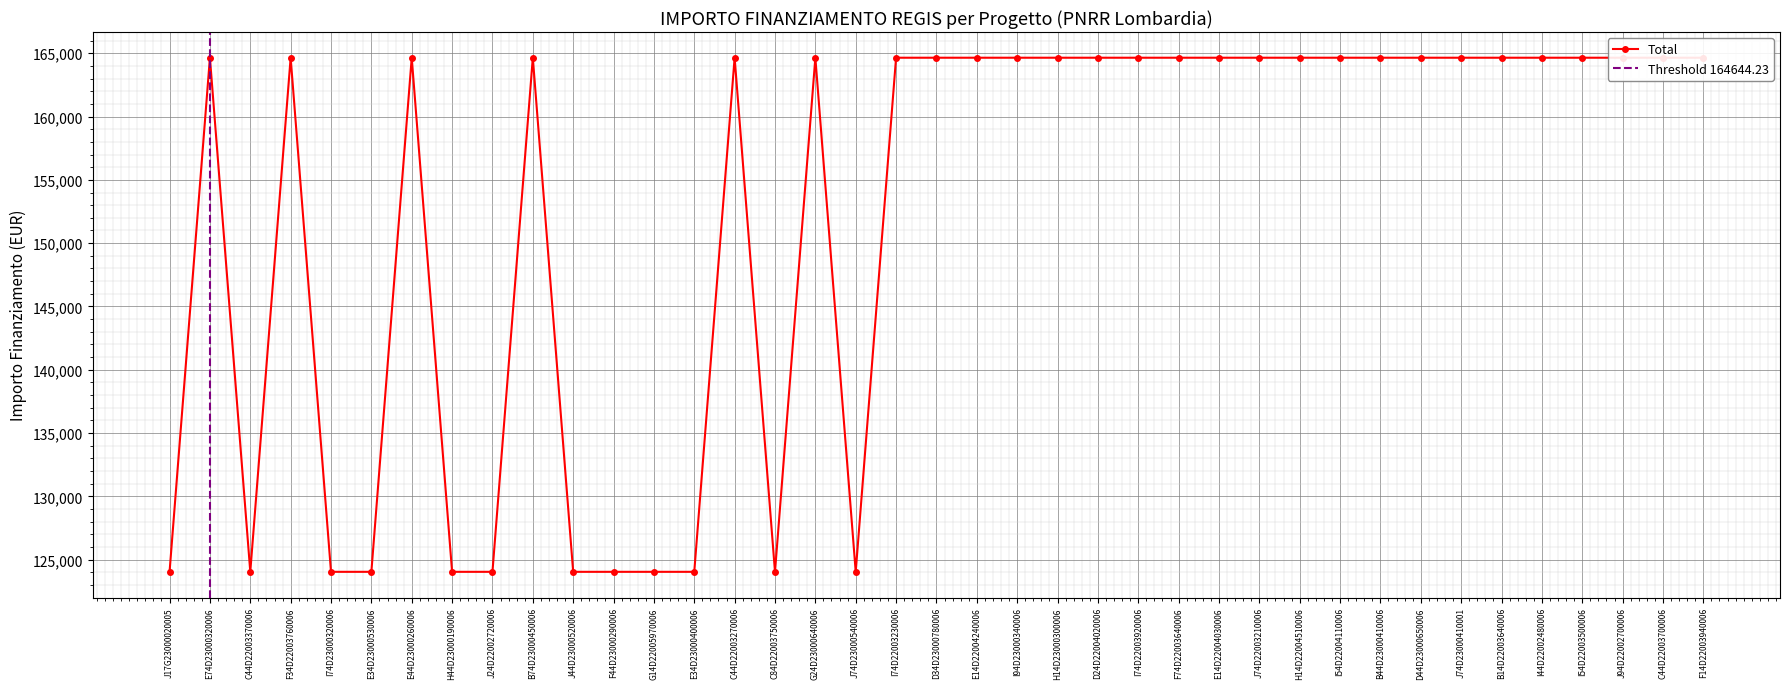

What is the sum of all values?

5933929.1